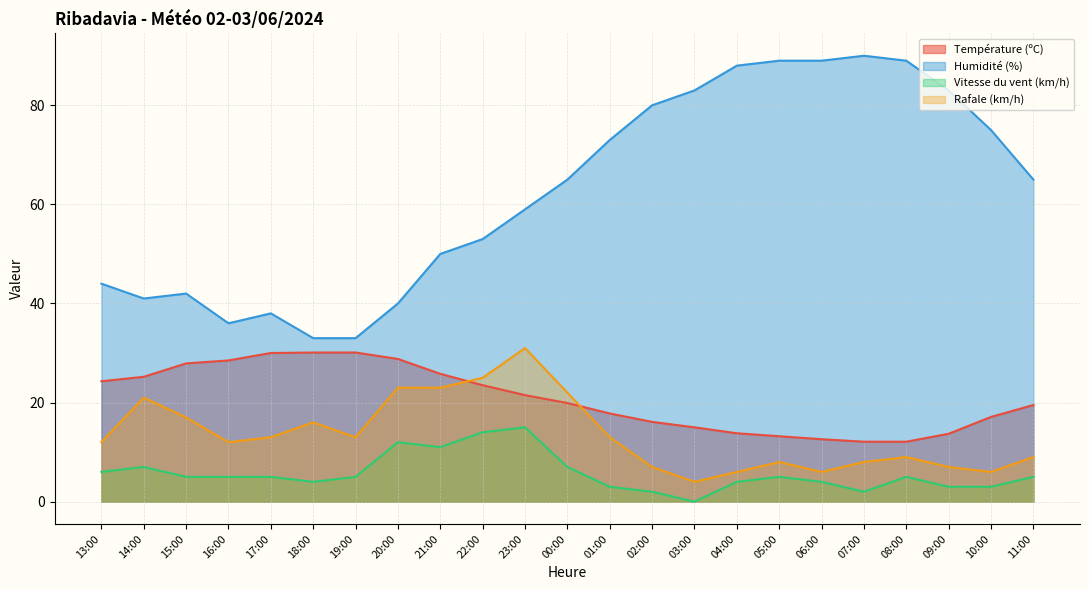

What is the average value of the Vitesse du vent (km/h) series?

5.7